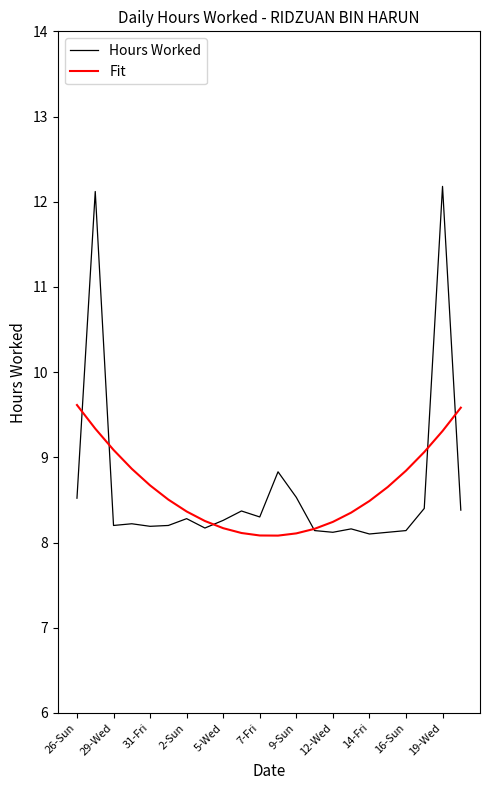

What is the smallest value displayed?

8.1